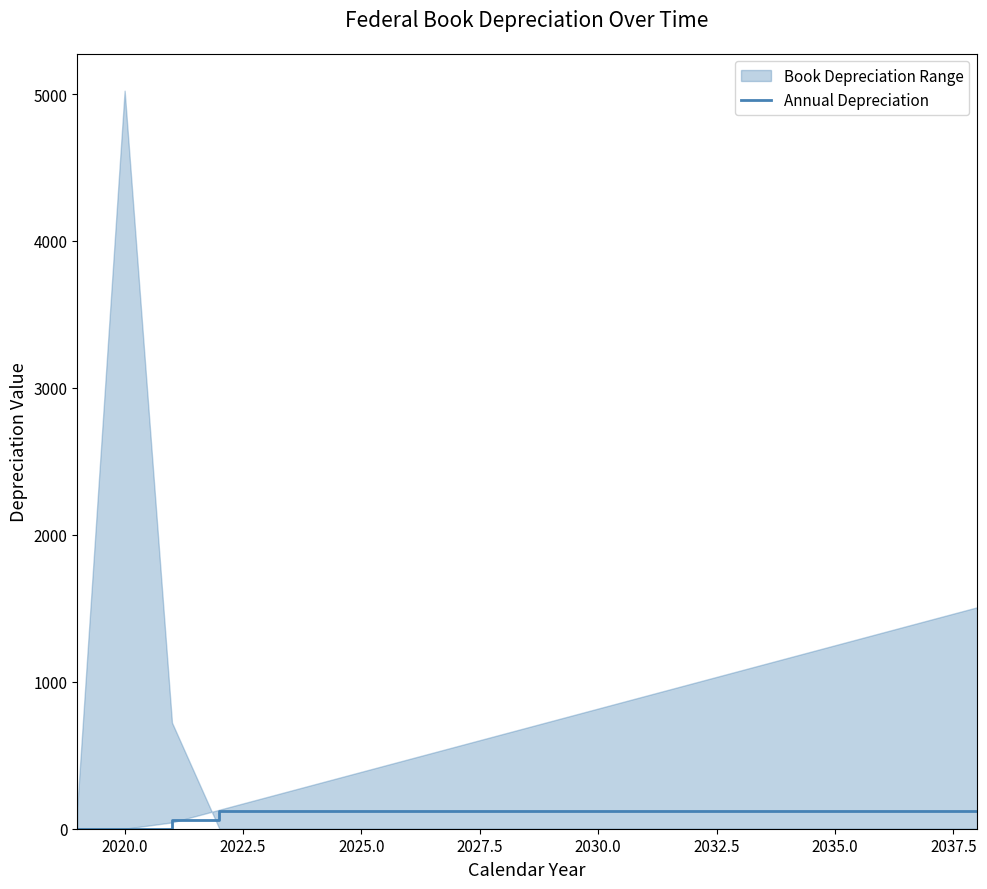

What is the maximum value for Annual Depreciation?

120.2